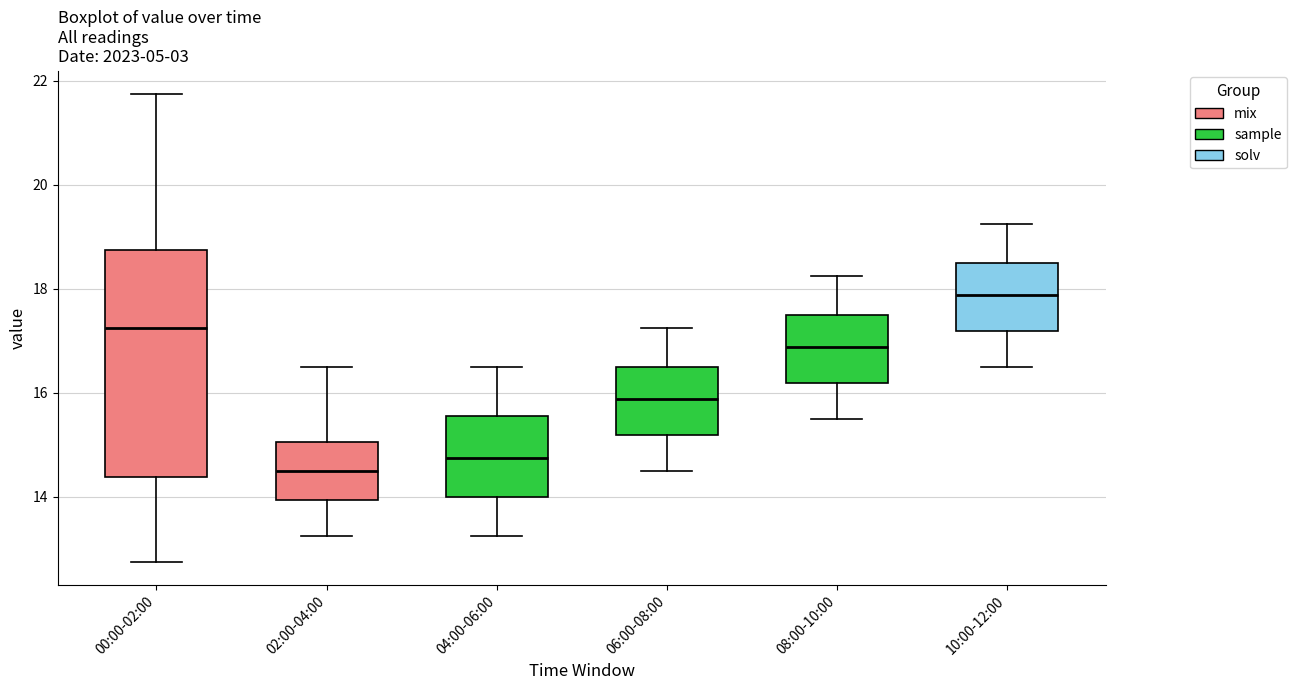

Reading left to right, transcribe this box plot: for each box, give where its median line is, the range the box spans, and where its two whiskers end, as read against the y-axis. The values are not printed on the chart, so give them approximately, as read against the axis.

00:00-02:00: median 17.2, box 14.4 to 18.8, whiskers 12.8 to 21.8
02:00-04:00: median 14.6, box 14.0 to 15.0, whiskers 13.2 to 16.6
04:00-06:00: median 14.8, box 14.0 to 15.6, whiskers 13.2 to 16.6
06:00-08:00: median 15.8, box 15.2 to 16.6, whiskers 14.6 to 17.2
08:00-10:00: median 16.8, box 16.2 to 17.6, whiskers 15.6 to 18.2
10:00-12:00: median 17.8, box 17.2 to 18.6, whiskers 16.6 to 19.2